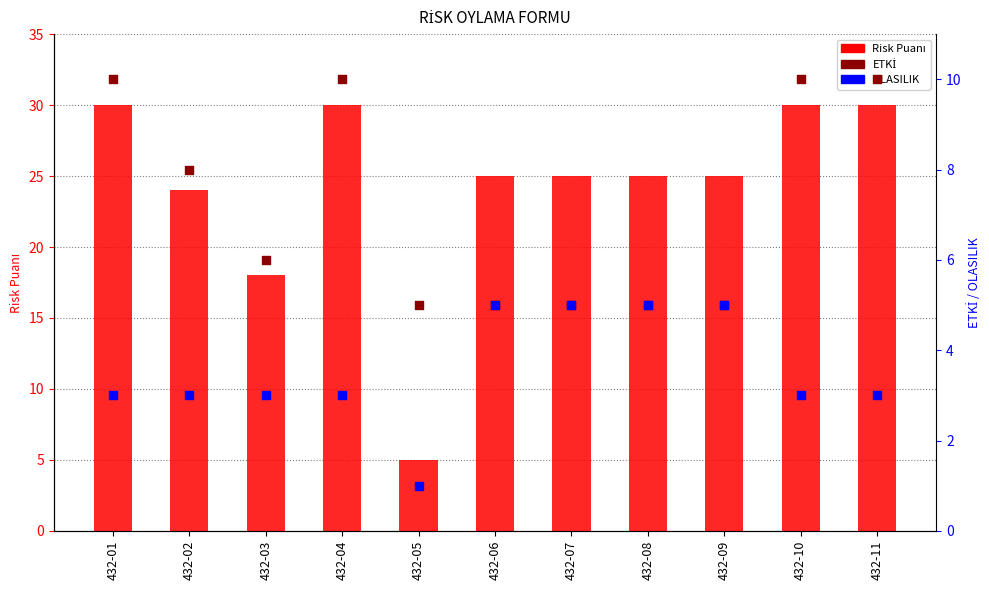

What are all the series names shown in the legend?

Risk Puanı, ETKİ, OLASILIK